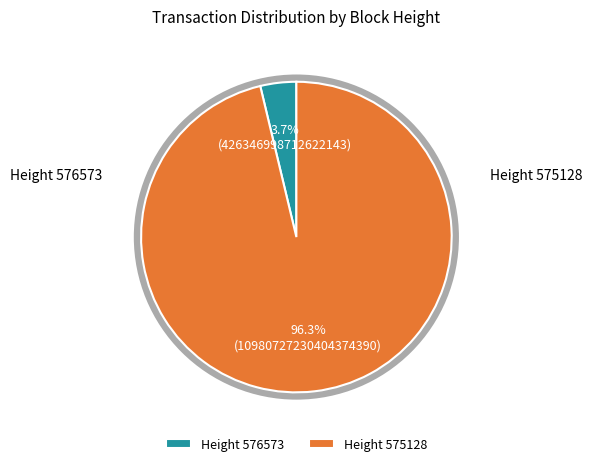

Between Height 576573 and Height 575128, which is larger?

Height 575128